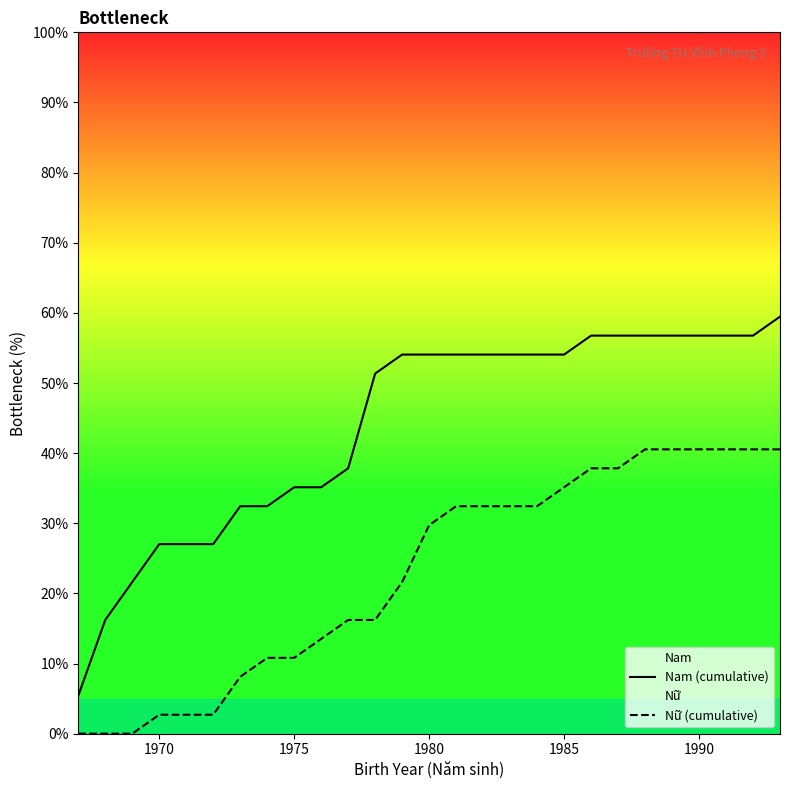

Rank the series by their average value, from lowest to highest.

Nữ (cumulative), Nam (cumulative)